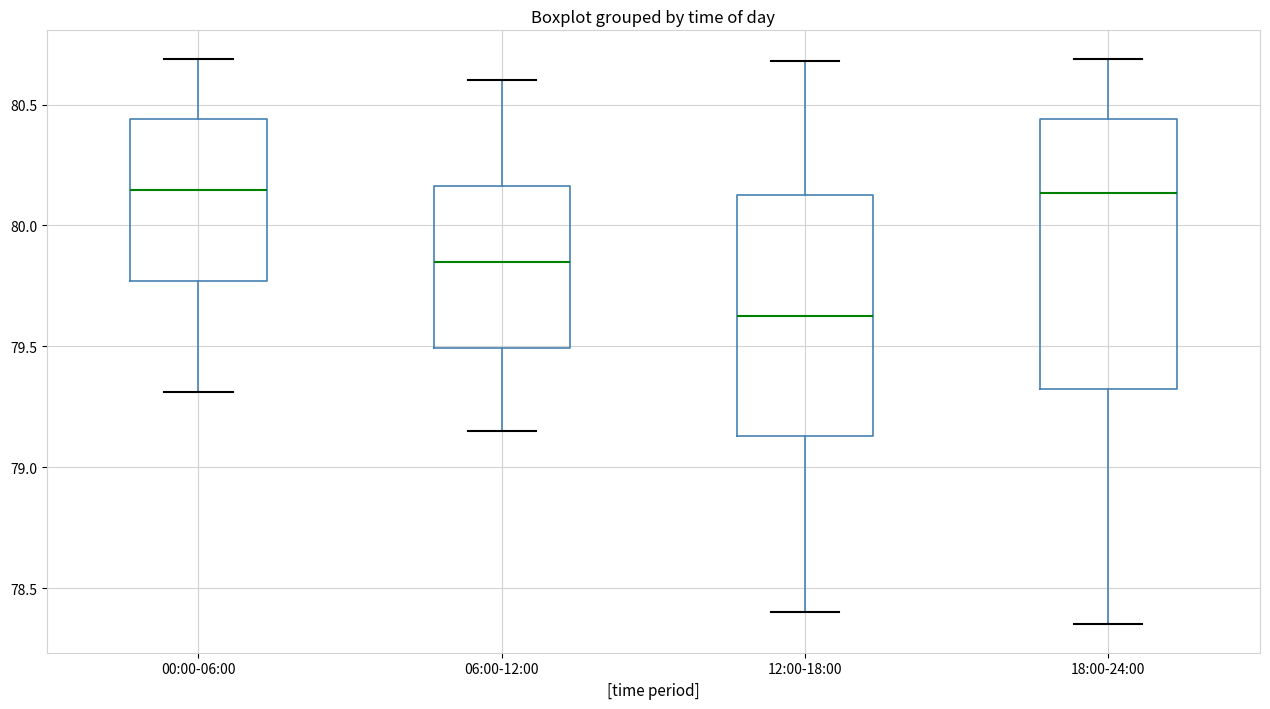

Which box is the tallest, from its lower edge to its upper edge?

18:00-24:00